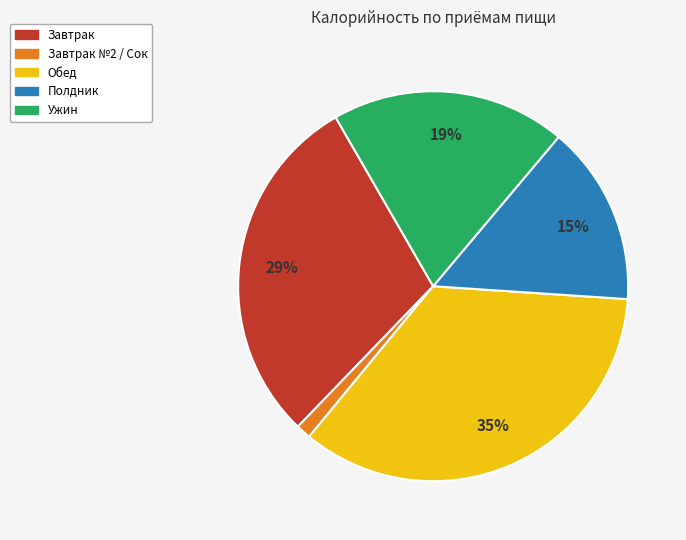

To the nearest percent, what is the average slice percentage?

20%